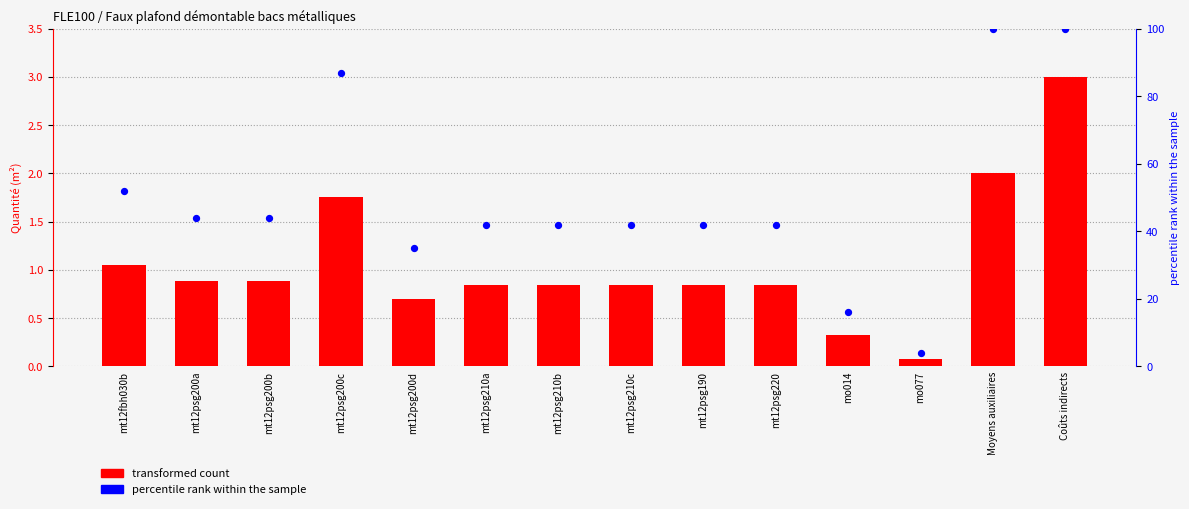

Which series reaches the minimum Y coordinate?

transformed count